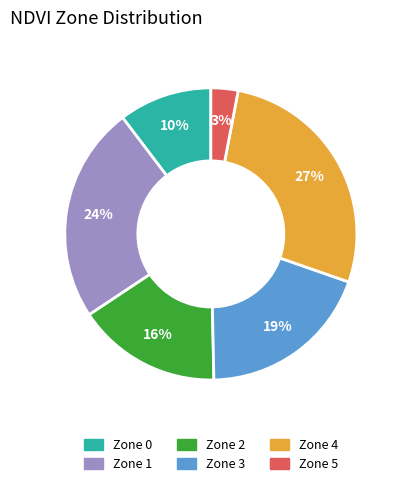

Rank the categories by value from lowest to highest.

Zone 5, Zone 0, Zone 2, Zone 3, Zone 1, Zone 4